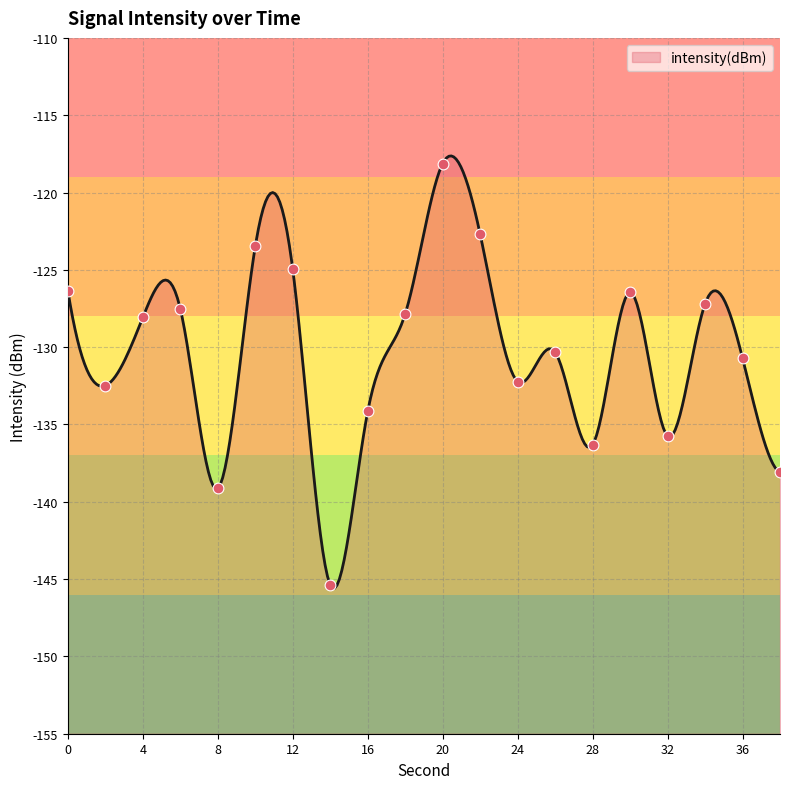

Which has a higher value, 24 or 30?

30